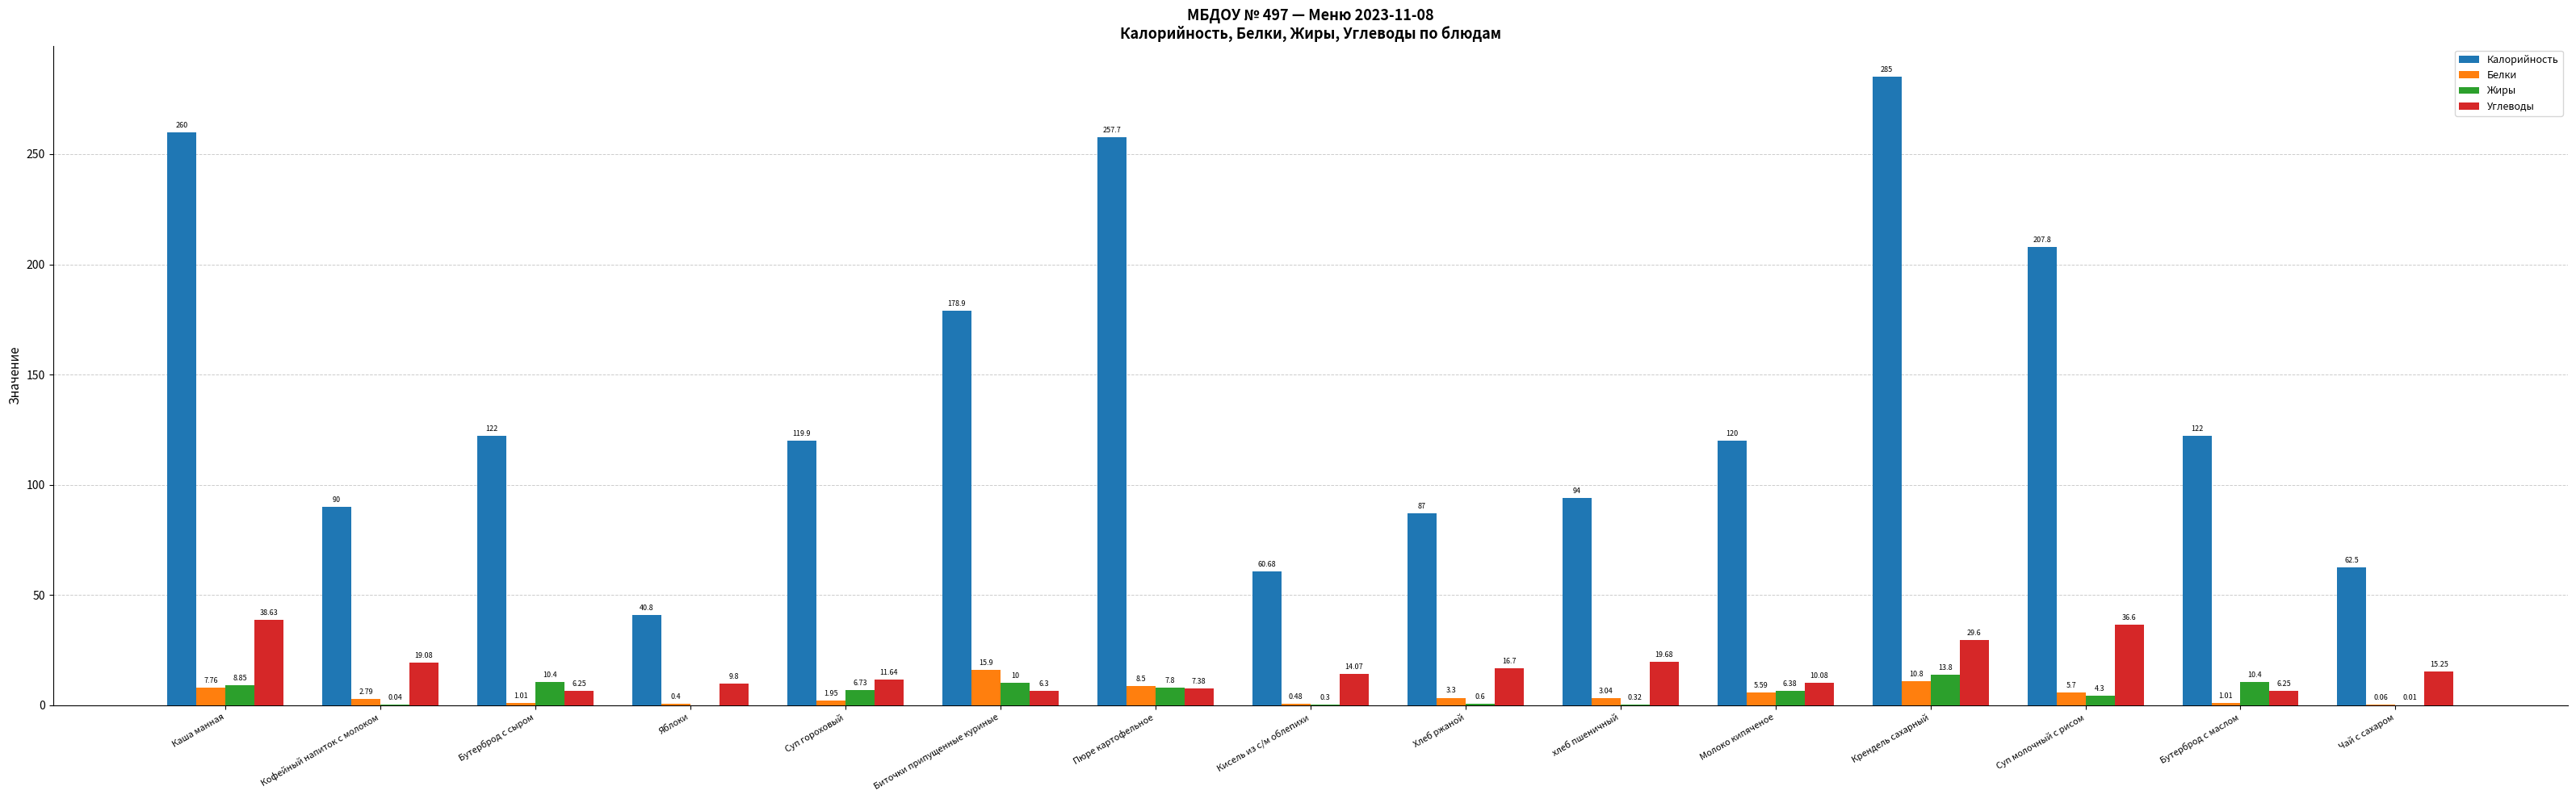

At which category does the chart reach its peak across all series?

Крендель сахарный